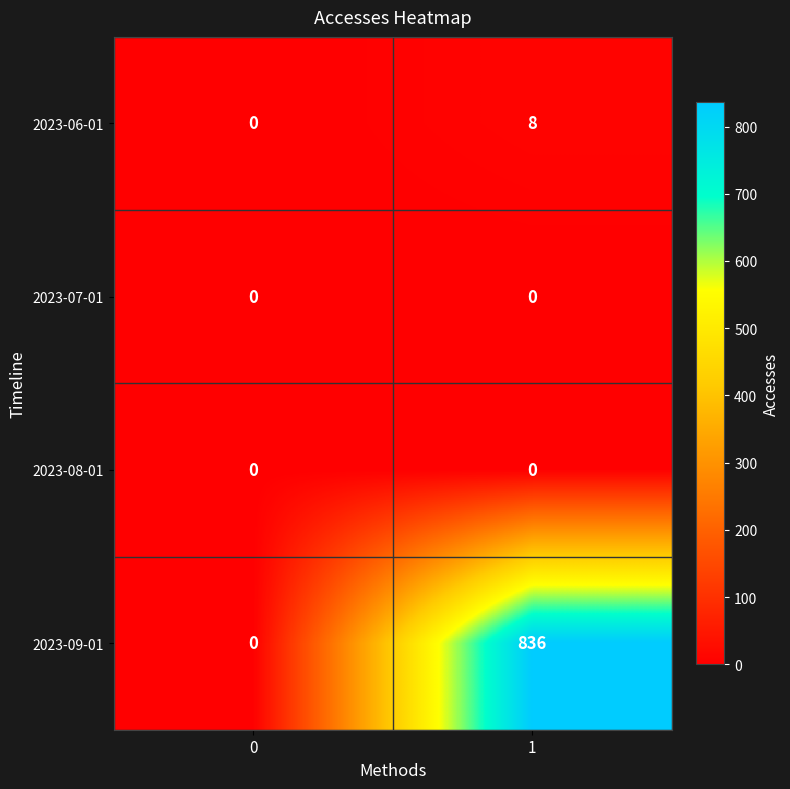

True or false: 2023-09-01 has a value of 836 at 1.

True